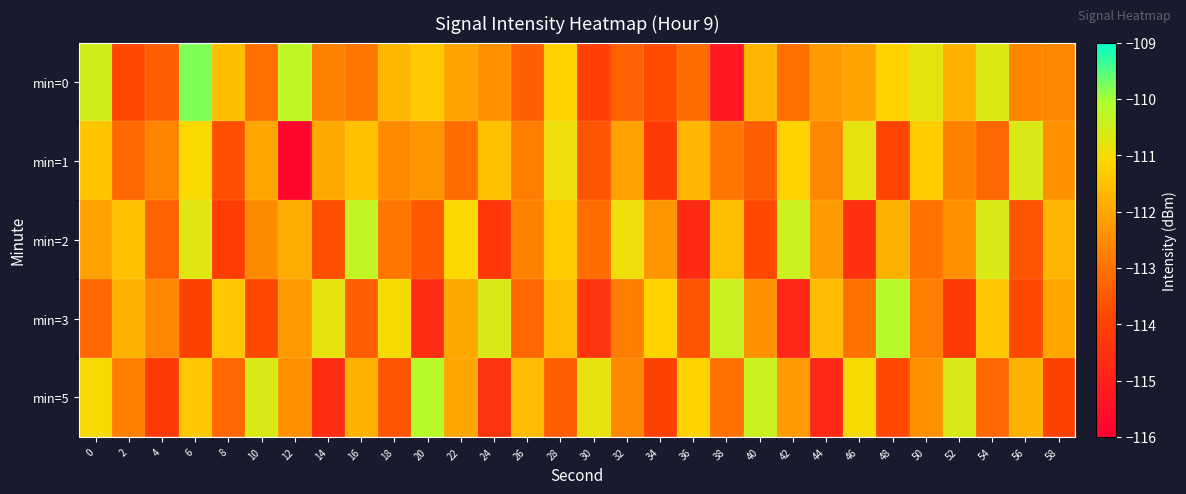

Reading right to left, transcribe all the data shown in this chart.

min=0: 58=-112.6	56=-112.7	54=-110.7	52=-111.8	50=-110.8	48=-111.2	46=-112.1	44=-112.2	42=-113.1	40=-111.7	38=-115.3	36=-113.1	34=-113.8	32=-113.4	30=-114.0	28=-111.2	26=-113.4	24=-112.4	22=-112.1	20=-111.4	18=-111.7	16=-112.9	14=-112.7	12=-110.3	10=-113.1	8=-111.6	6=-109.8	4=-113.4	2=-113.9	0=-110.5
min=1: 58=-112.4	56=-110.6	54=-113.2	52=-112.7	50=-111.3	48=-113.9	46=-110.8	44=-112.6	42=-111.2	40=-113.4	38=-112.9	36=-111.7	34=-114.2	32=-112.1	30=-113.6	28=-110.9	26=-112.8	24=-111.5	22=-113.1	20=-112.3	18=-112.5	16=-111.5	14=-112.0	12=-115.8	10=-112.0	8=-113.7	6=-111.1	4=-112.6	2=-113.2	0=-111.4
min=2: 58=-111.7	56=-113.6	54=-110.6	52=-112.4	50=-113.0	48=-111.8	46=-114.5	44=-112.2	42=-110.4	40=-113.8	38=-111.6	36=-114.7	34=-112.3	32=-110.9	30=-113.1	28=-111.3	26=-112.7	24=-114.3	22=-111.1	20=-113.5	18=-112.9	16=-110.3	14=-113.7	12=-111.9	10=-112.5	8=-114.1	6=-110.7	4=-113.3	2=-111.5	0=-112.1
min=3: 58=-112.0	56=-113.8	54=-111.4	52=-114.2	50=-112.8	48=-110.2	46=-113.0	44=-111.6	42=-114.8	40=-112.4	38=-110.4	36=-113.6	34=-111.2	32=-112.8	30=-114.4	28=-111.6	26=-113.2	24=-110.6	22=-112.0	20=-114.6	18=-111.0	16=-113.4	14=-110.8	12=-112.2	10=-113.8	8=-111.4	6=-114.0	4=-112.6	2=-111.8	0=-113.2
min=5: 58=-114.0	56=-111.8	54=-113.2	52=-110.6	50=-112.4	48=-113.8	46=-111.0	44=-114.8	42=-112.2	40=-110.4	38=-113.0	36=-111.2	34=-114.0	32=-112.6	30=-110.8	28=-113.4	26=-111.6	24=-114.4	22=-112.0	20=-110.2	18=-113.6	16=-111.8	14=-114.6	12=-112.4	10=-110.6	8=-113.2	6=-111.4	4=-114.2	2=-112.8	0=-111.0